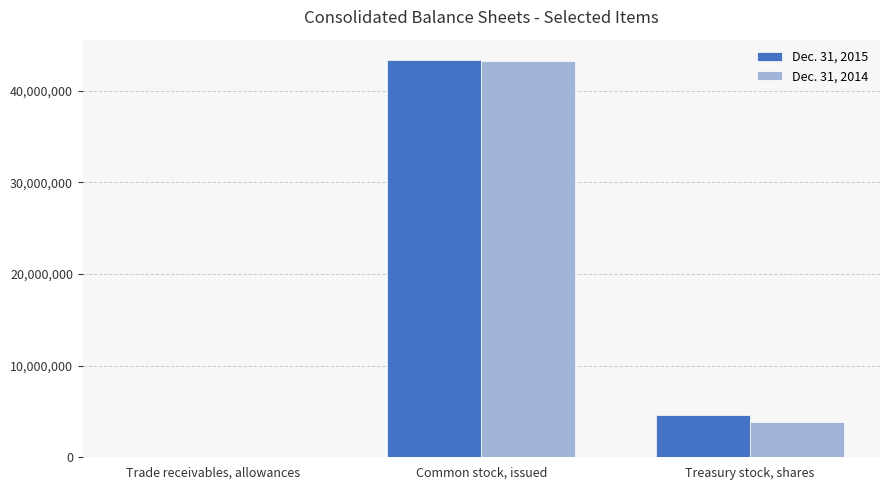

What is the maximum value shown in the chart?

43412660